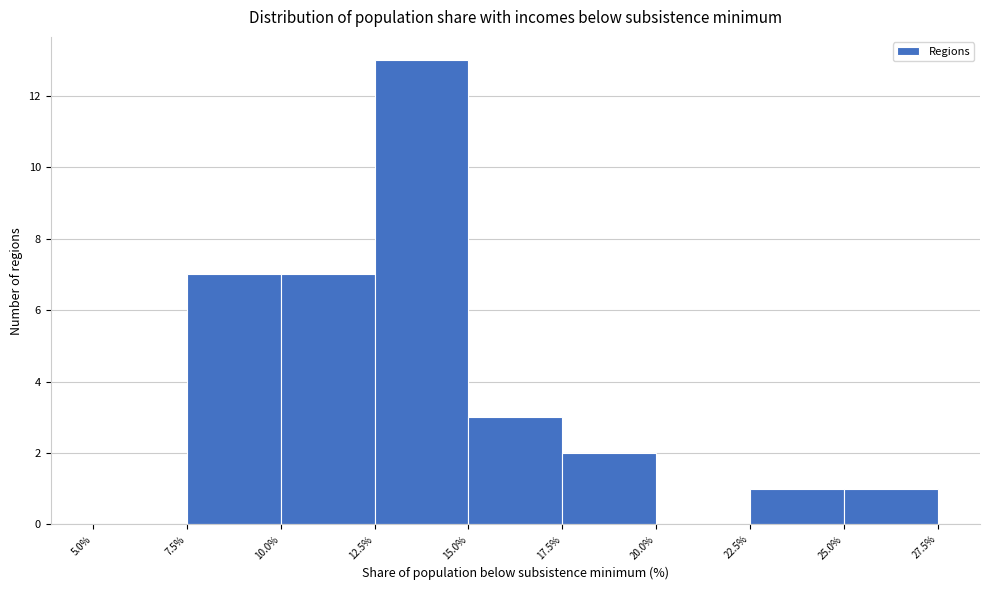

What is the height of the bar covering 7.5% to 10.0% on the x-axis? The values are not printed on the chart, so give them approximately, as read against the axis.

7